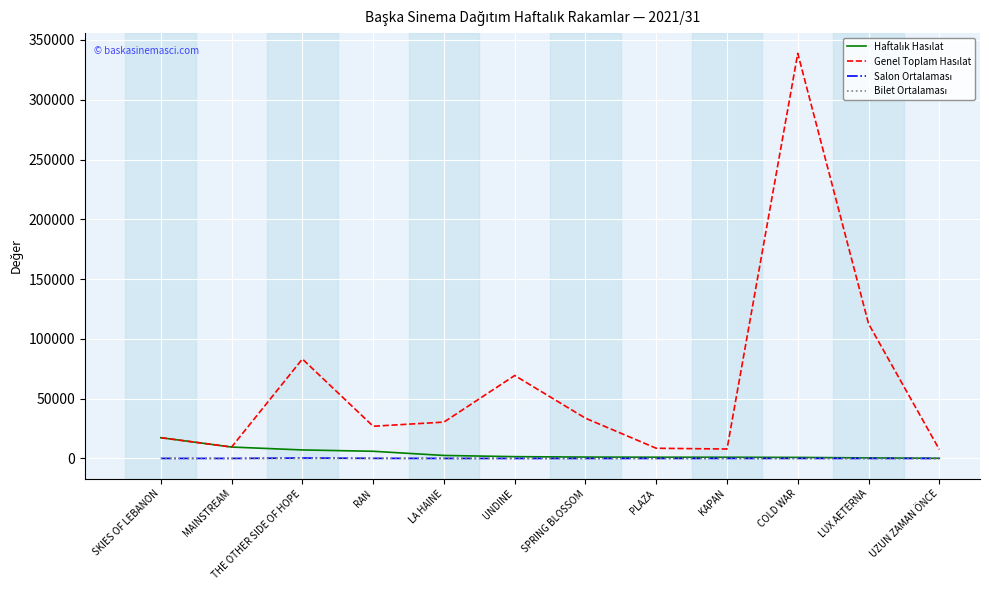

At which category is the sum across all series the highest?

COLD WAR